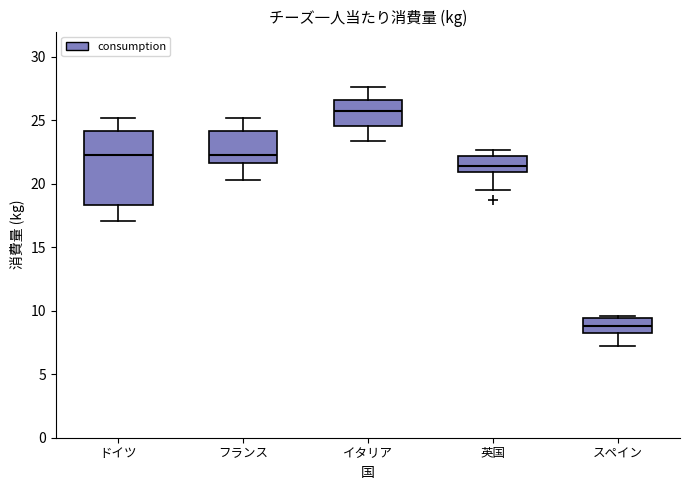

Which box's median line is the lowest?

スペイン